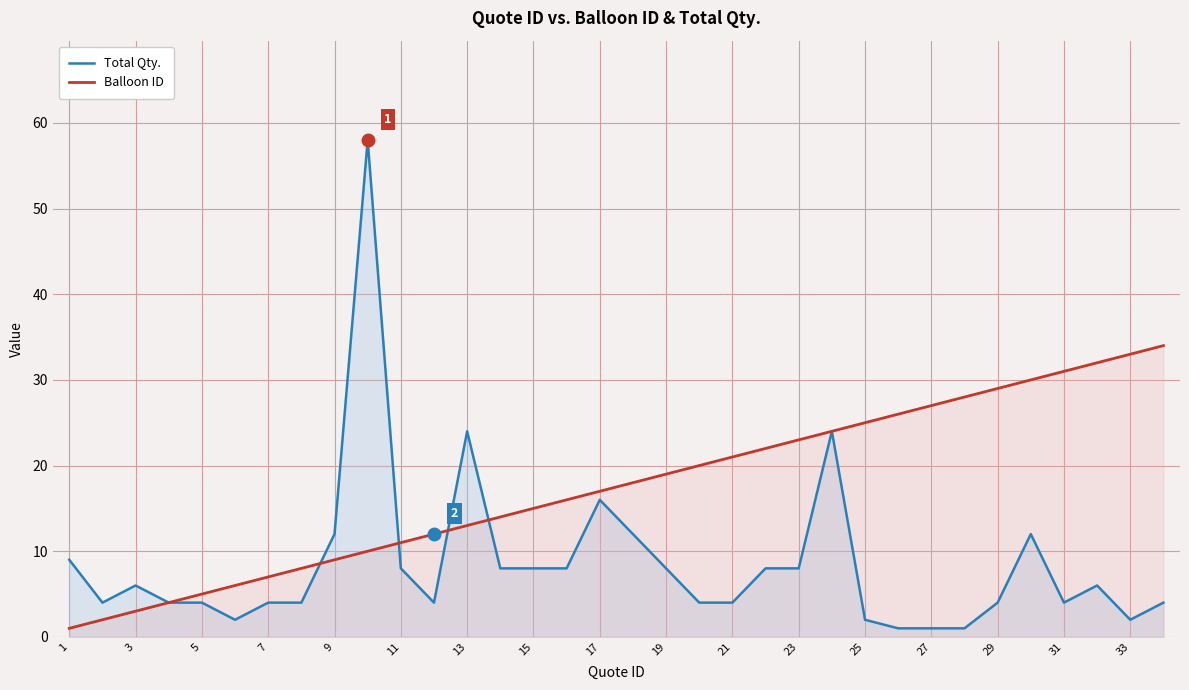

How many lines are shown in the chart?

2